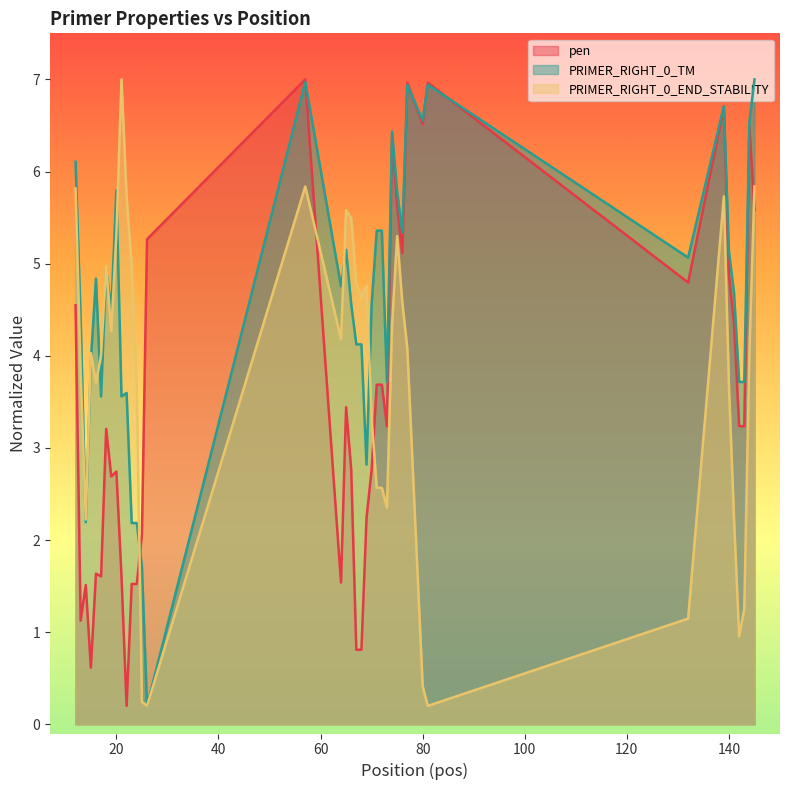

How many times do pen and PRIMER_RIGHT_0_END_STABILITY cross each other?

4